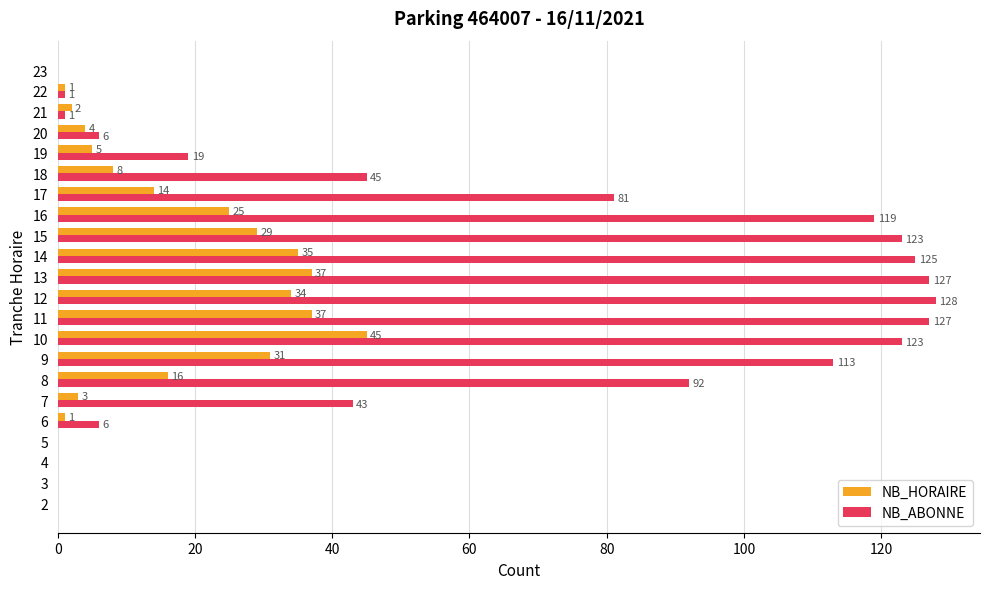

What is the greatest value displayed?

128